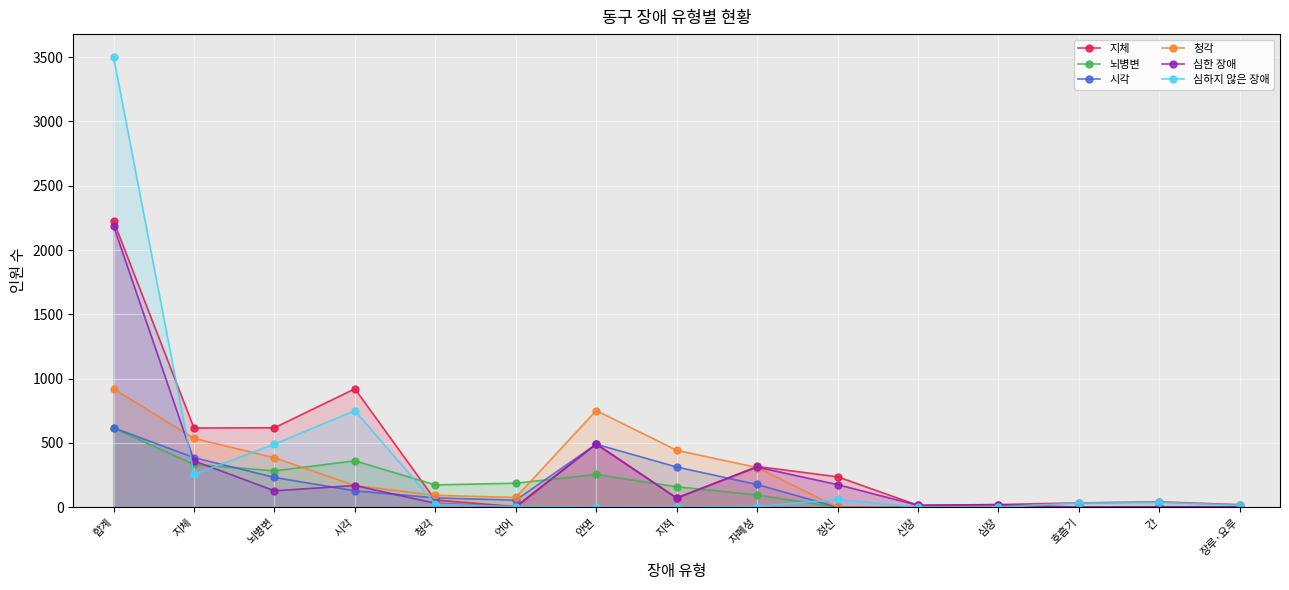

What is the spread (max minus min) of values at 지적?

443